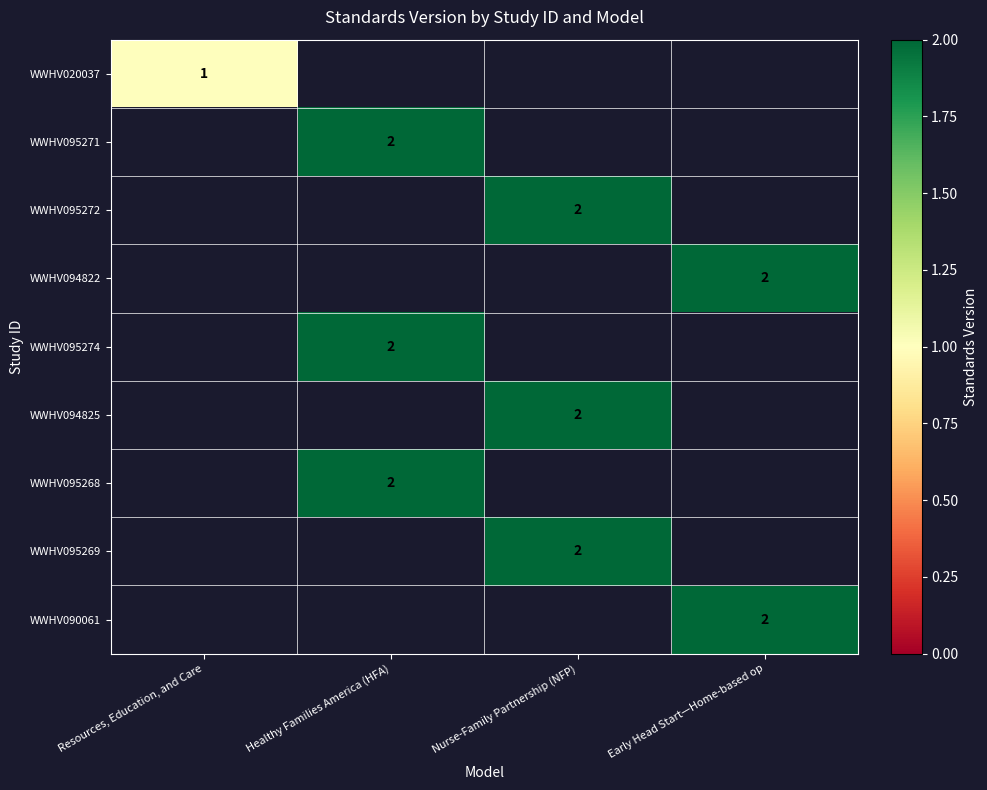

How many data points does each series have?

4